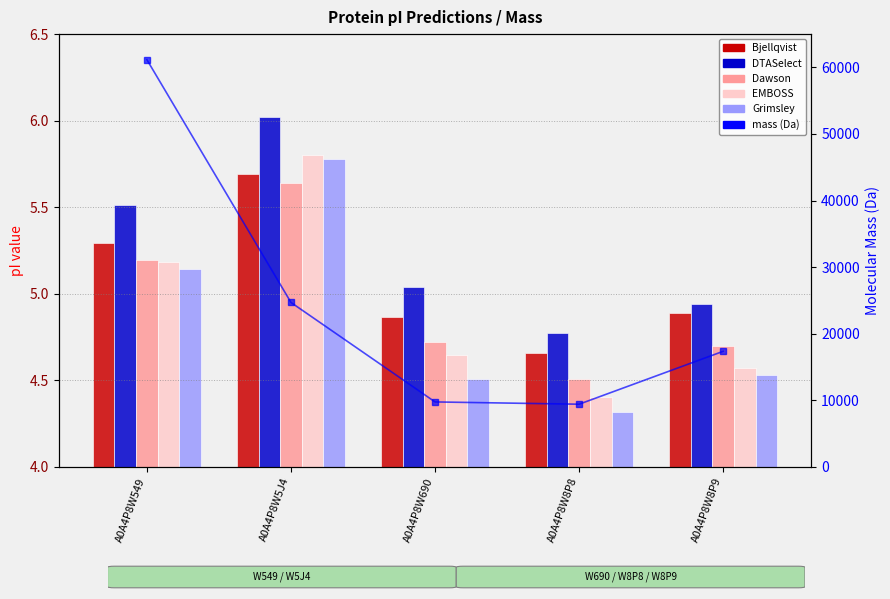

How many groups of bars are there?

5